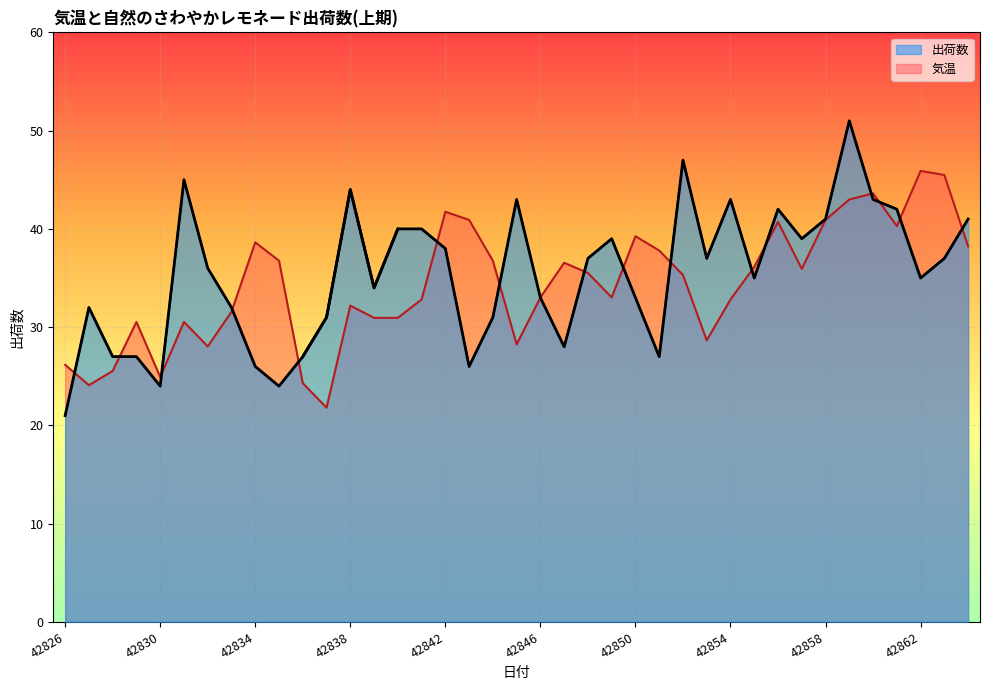

The value of 気温 at 42856 is 40.7. True or false?

True